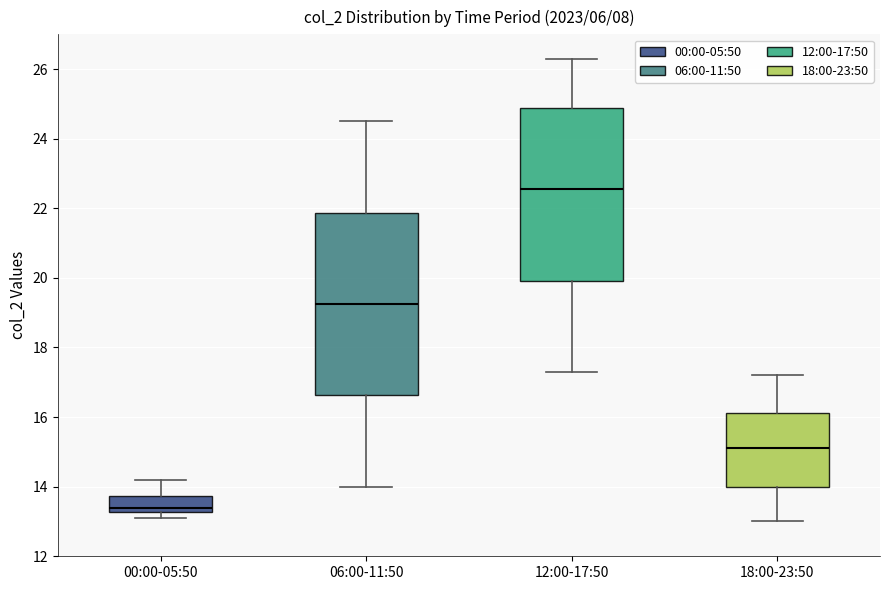

Reading left to right, read every box against the y-axis: the position of its median line, the range the box covers, and the ends of its whiskers. The values are not printed on the chart, so give them approximately, as read against the axis.

00:00-05:50: median 13.4, box 13.2 to 13.8, whiskers 13.2 (just below the box's lower edge) to 14.2
06:00-11:50: median 19.2, box 16.6 to 21.8, whiskers 14.0 to 24.6
12:00-17:50: median 22.6, box 20.0 to 24.8, whiskers 17.4 to 26.4
18:00-23:50: median 15.2, box 14.0 to 16.2, whiskers 13.0 to 17.2